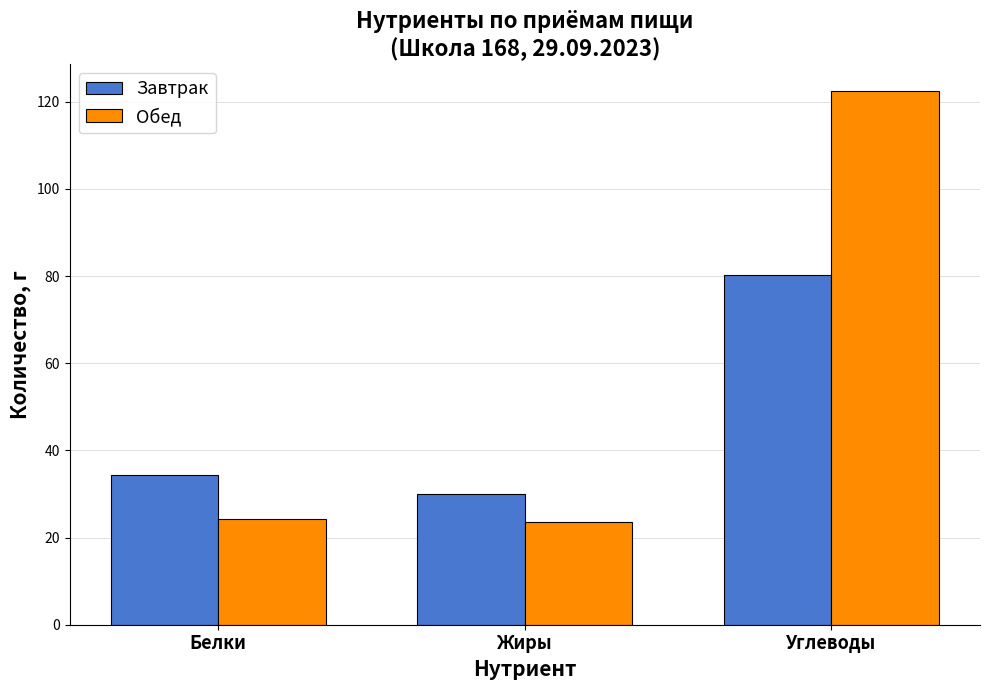

At Жиры, list the series in order from smallest to largest.

Обед, Завтрак